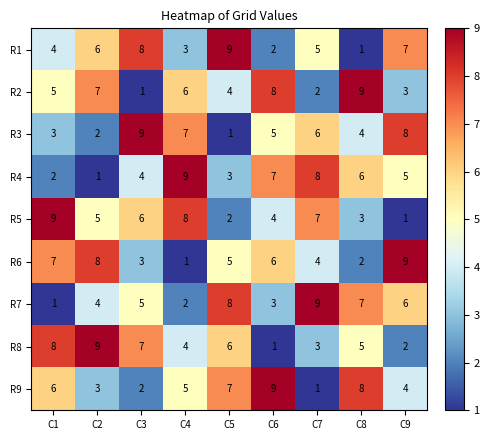

What is the total value across all series at C5?

45